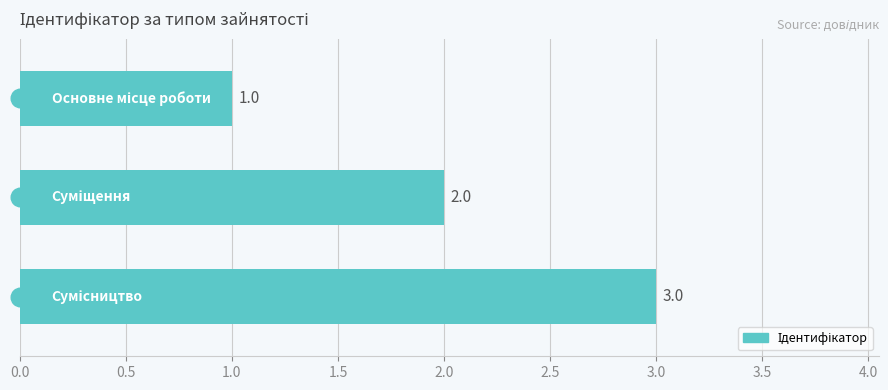

What is the change in value from 0.5 to 1.0?

+1